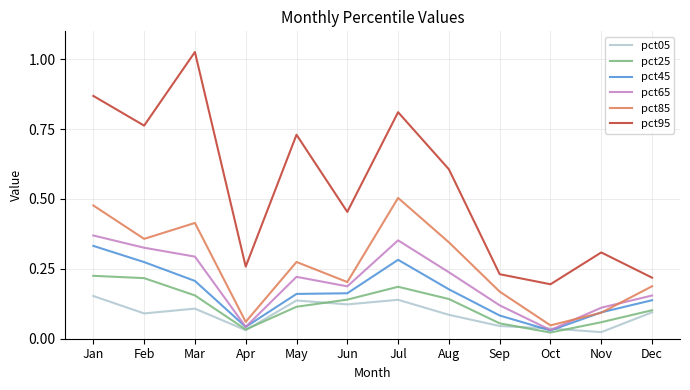

Which series changed the most between Jun and Oct?

pct95